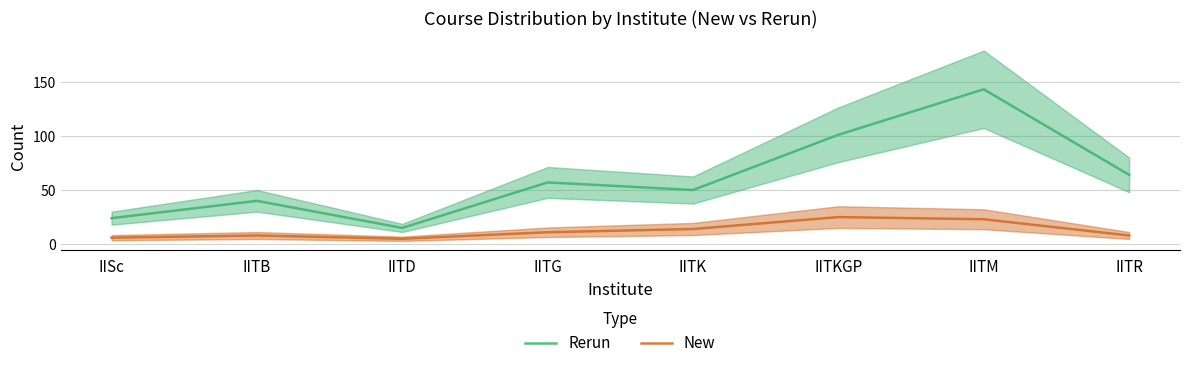

What is the total value across all series at IITM?

166